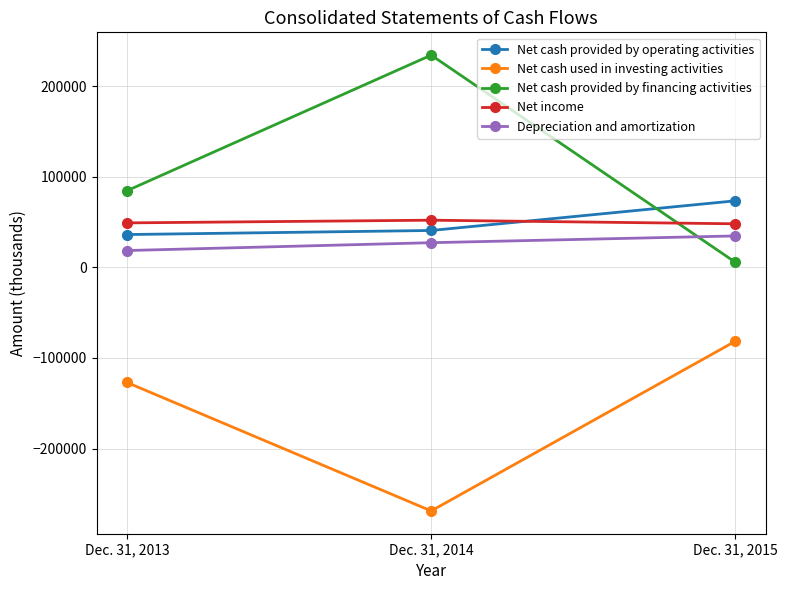

What is the greatest value displayed?

234121